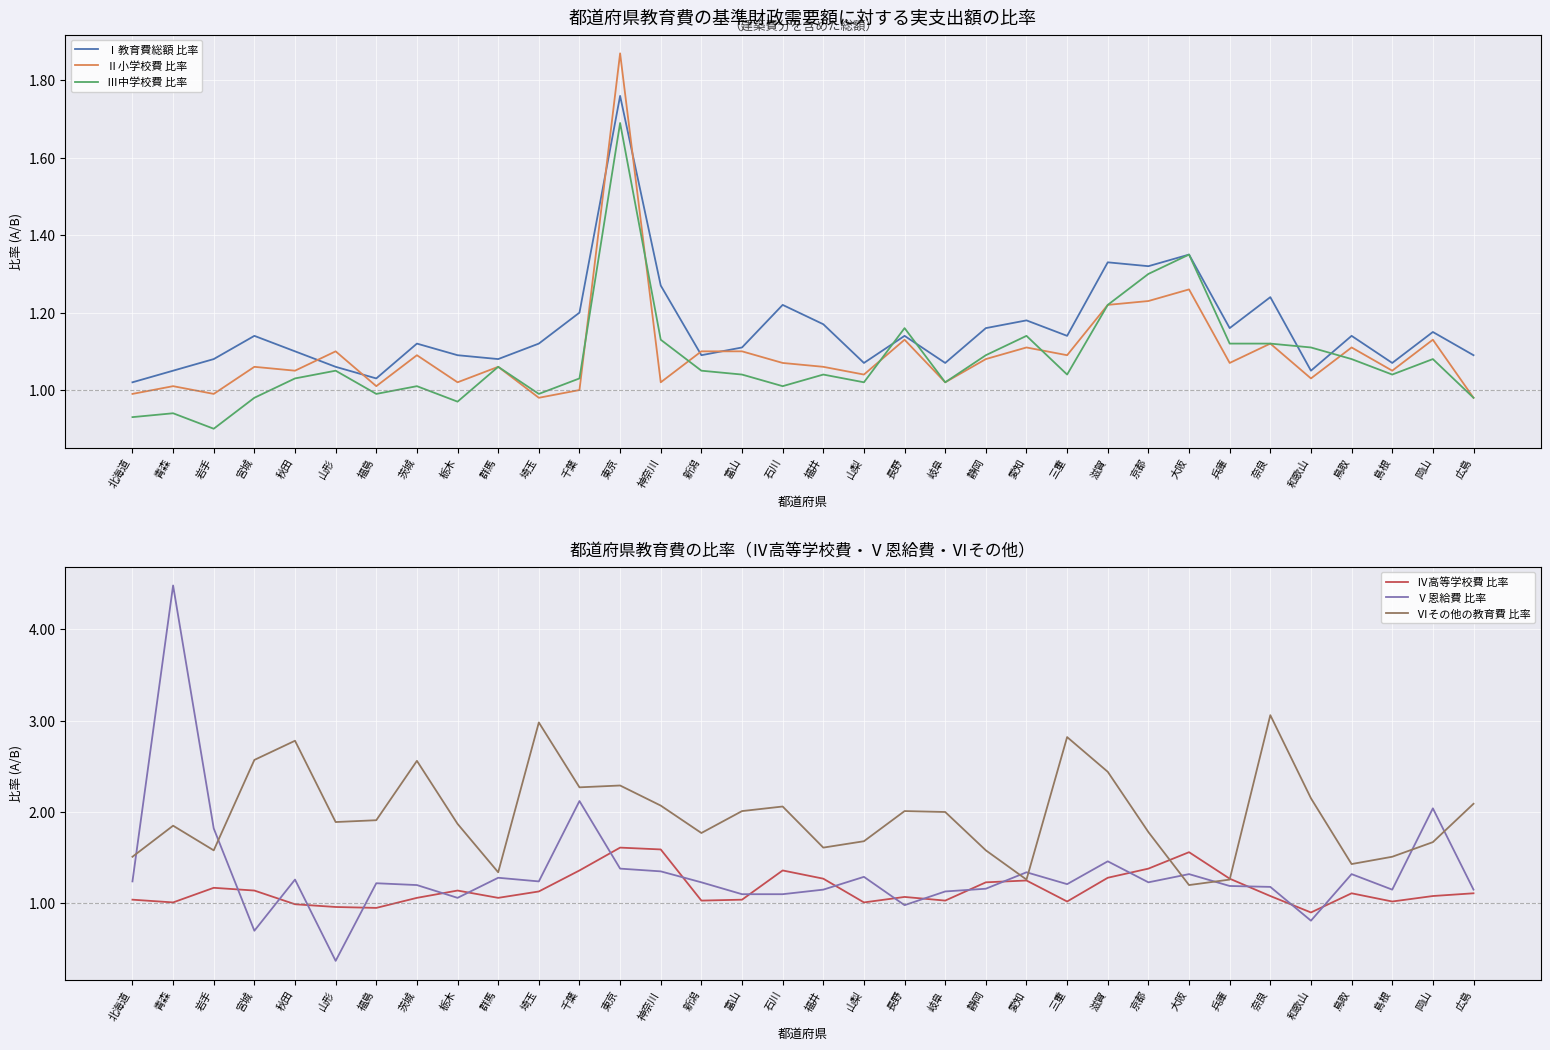

What is the minimum value shown in the chart?

0.4